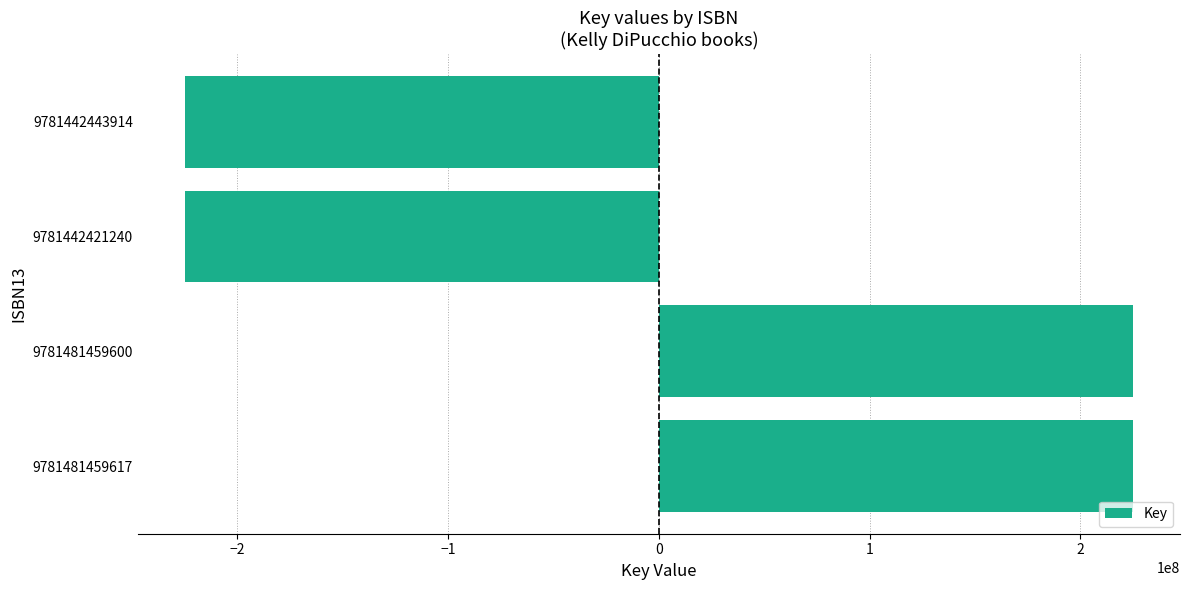

What is the maximum value shown in the chart?

224827041